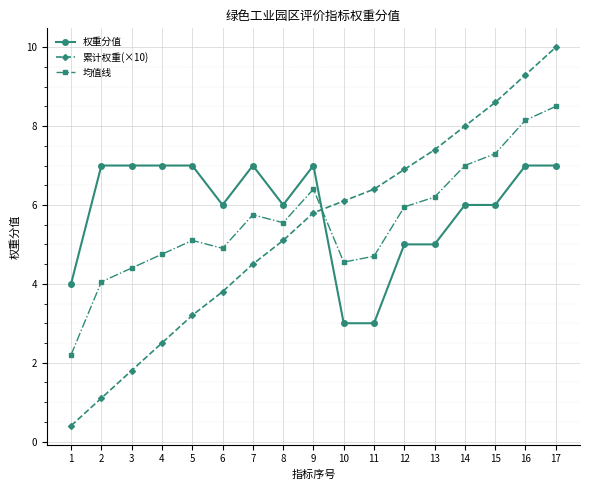

Rank the series by their maximum value, from lowest to highest.

权重分值, 均值线, 累计权重(×10)